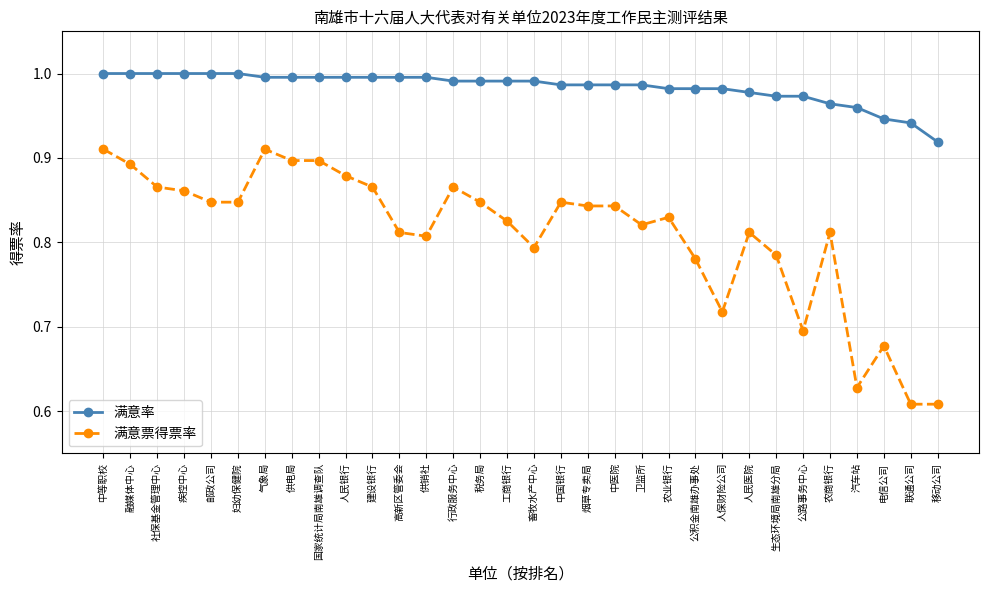

What is the sum of all 满意率 values?

31.5